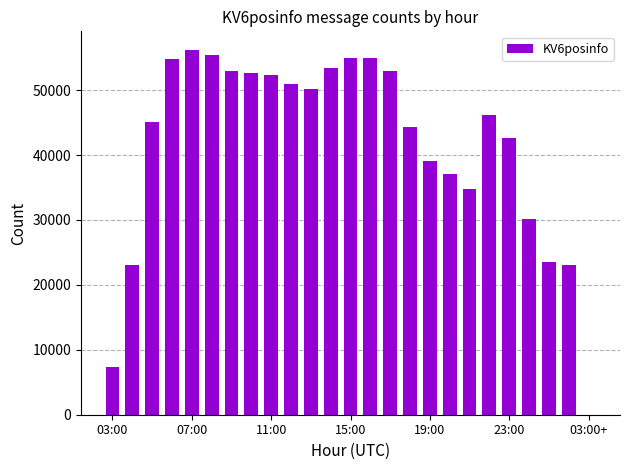

What is the sum of all values?

1037604